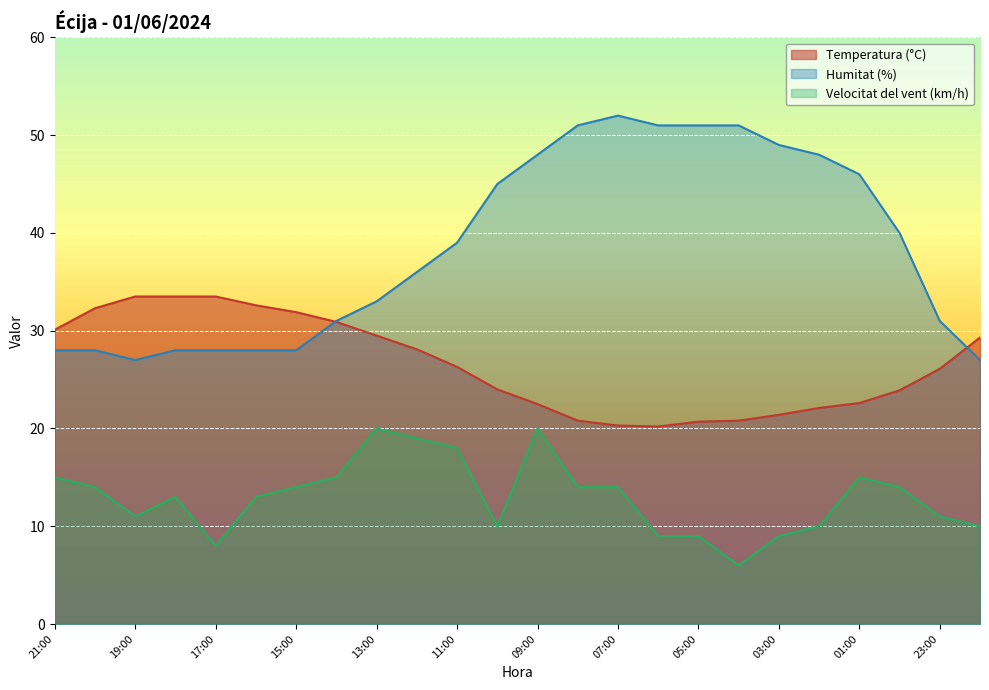

Where is the first local minimum for Velocitat del vent (km/h)?

19:00